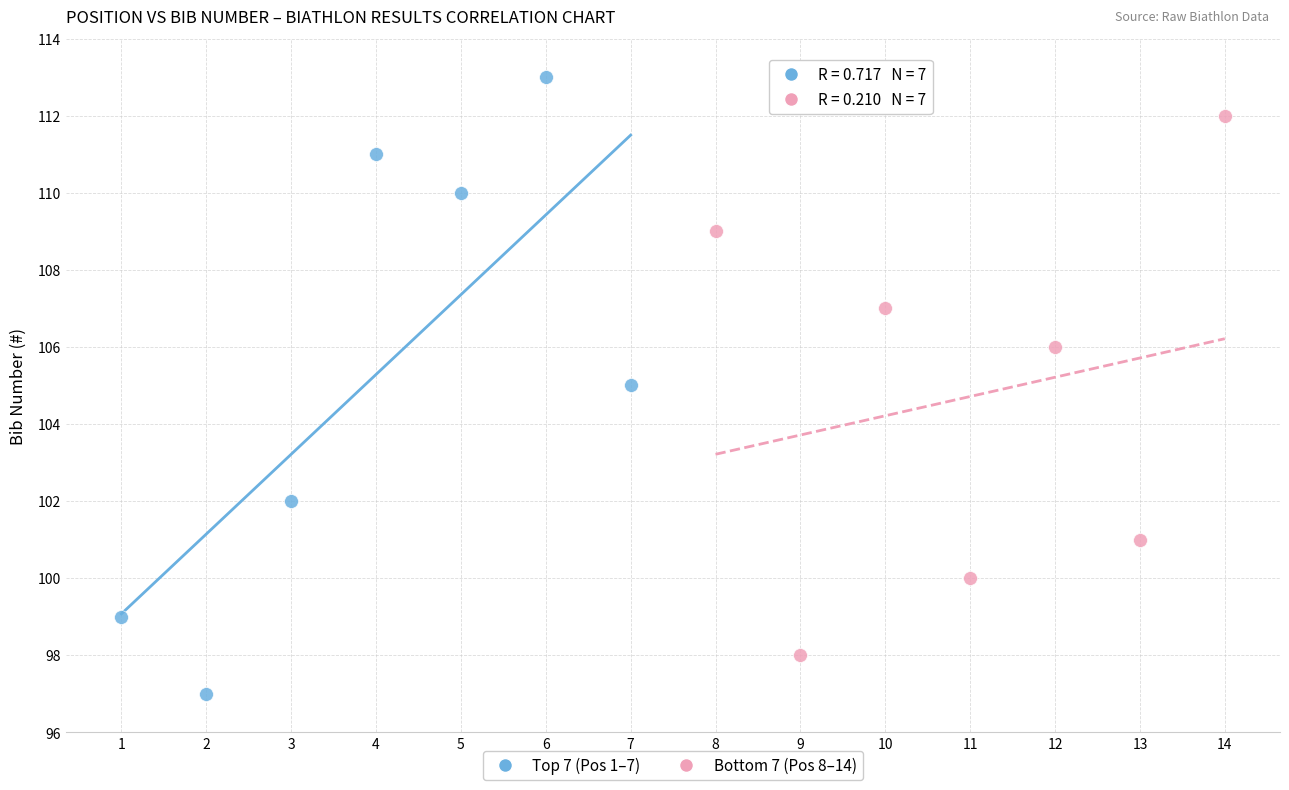

Which series contains the highest Y value?

Top 7 (Pos 1–7)